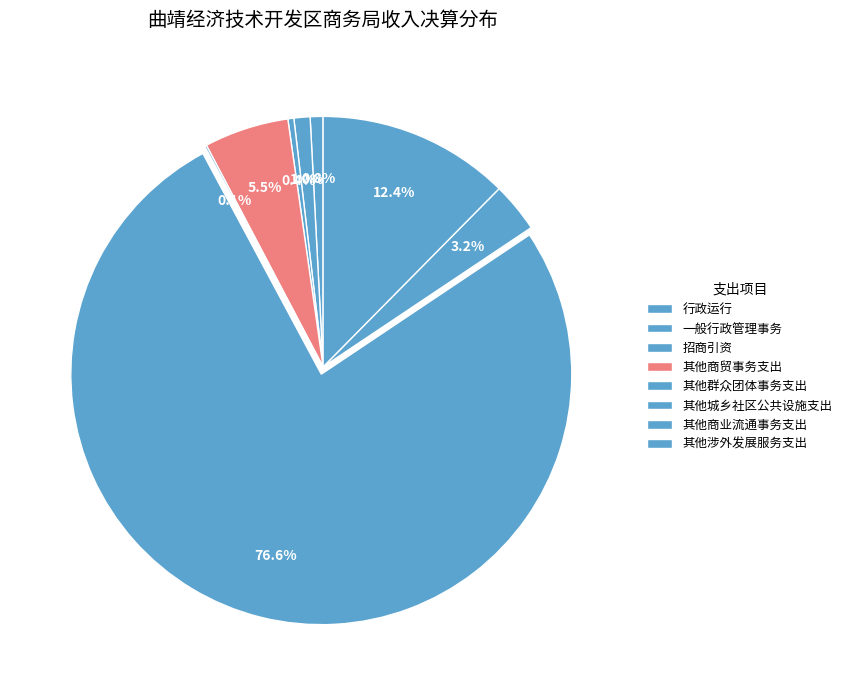

Rank the categories by value from highest to lowest.

其他城乡社区公共设施支出, 其他涉外发展服务支出, 其他商贸事务支出, 其他商业流通事务支出, 一般行政管理事务, 行政运行, 招商引资, 其他群众团体事务支出